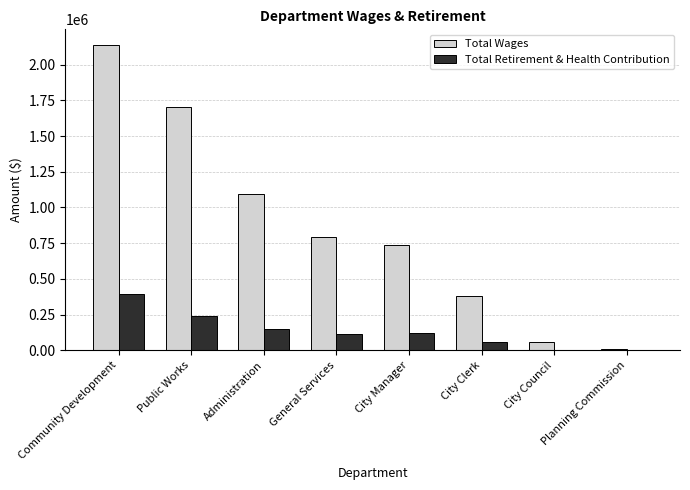

Which category has the highest value across all series?

Community Development